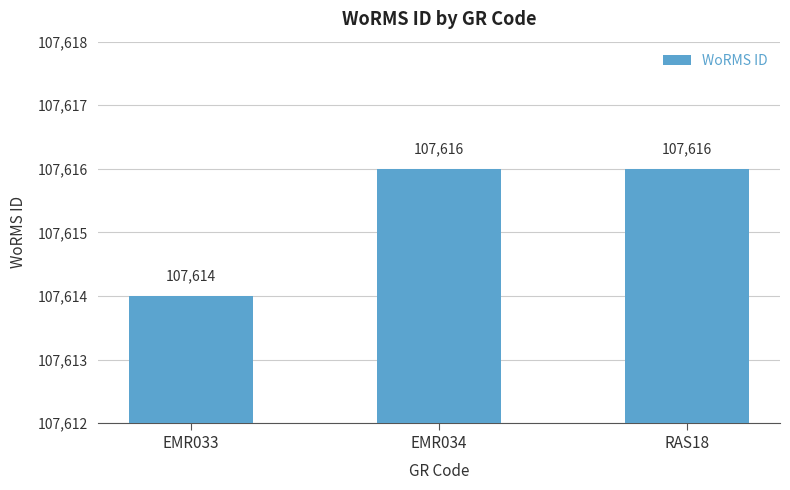

What is the difference between the values at RAS18 and EMR033?

2